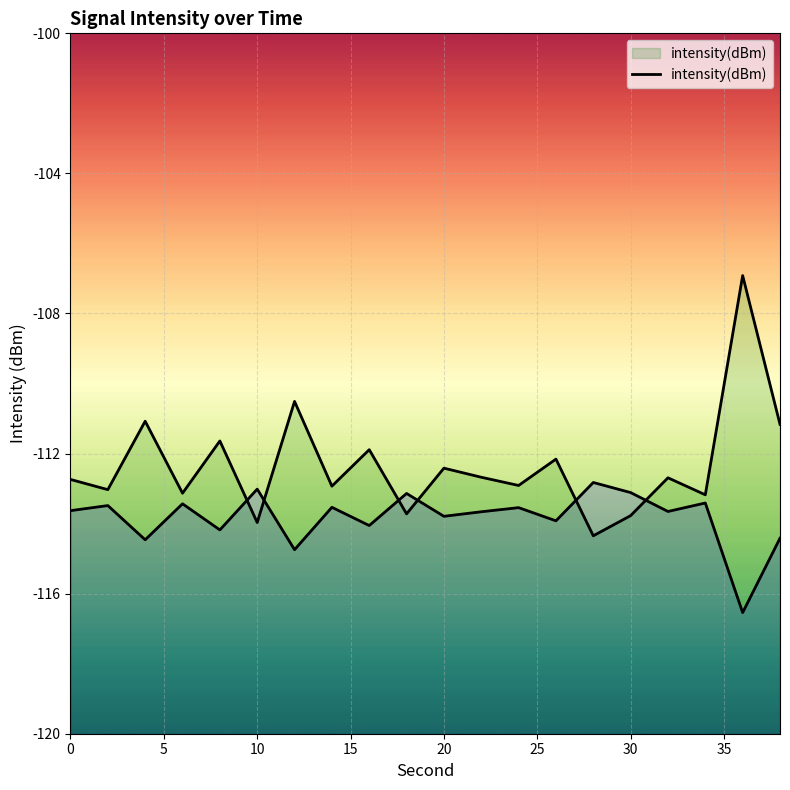

How many interior local valleys (lower than both neighbors) does the data have?

8